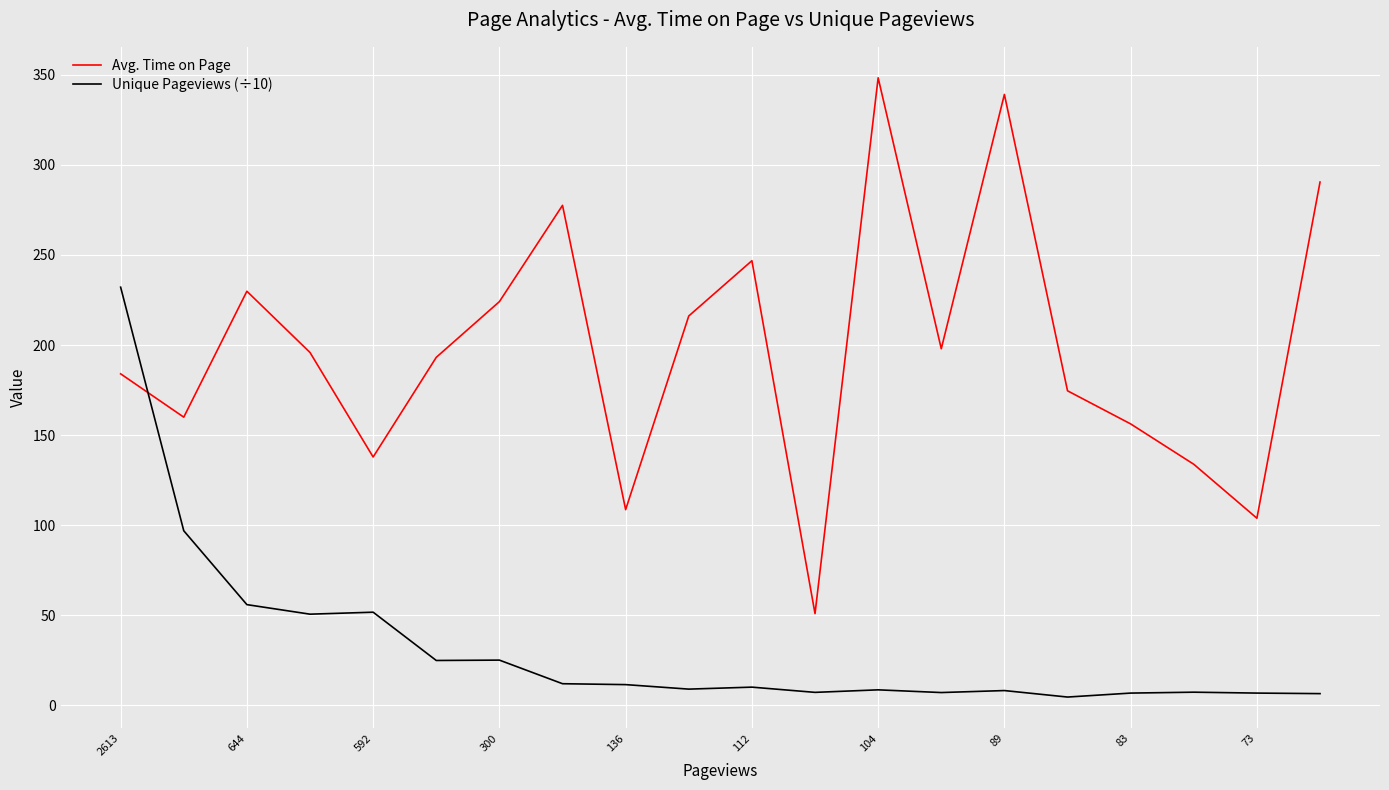

Rank the series by their maximum value, from highest to lowest.

Avg. Time on Page, Unique Pageviews (÷10)